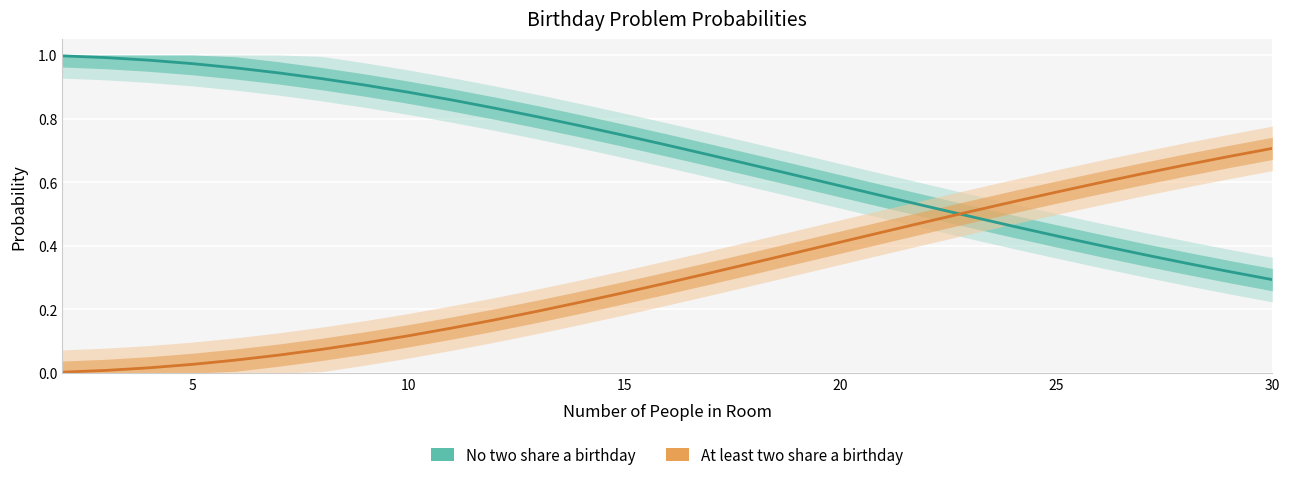

Which series changed the most between 25 and 15?

chance that no two have the same birthday